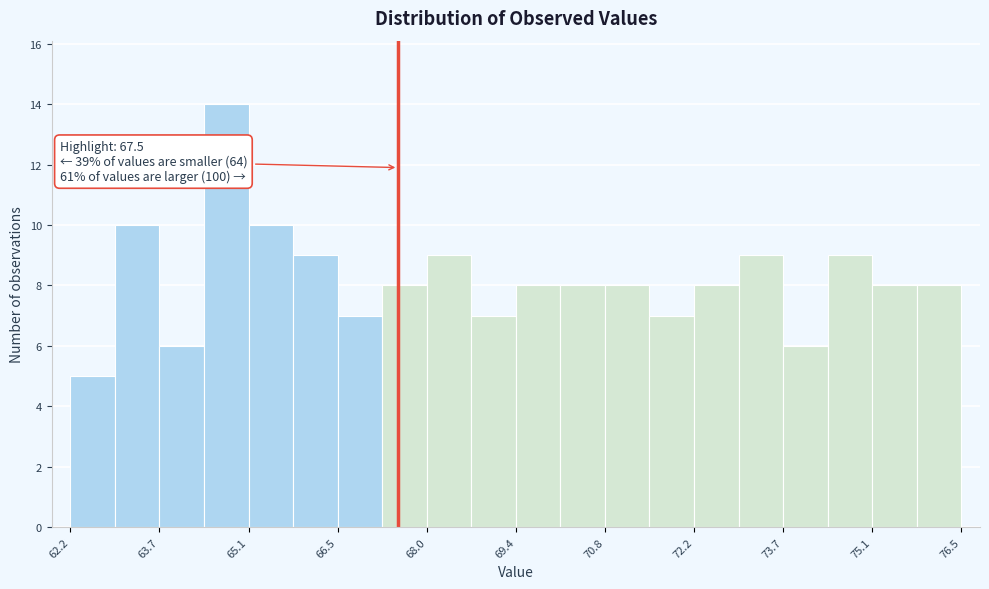

Around what value on the x-axis is the tallest bar? Give the approximate position of its centre, as read against the axis.

64.8